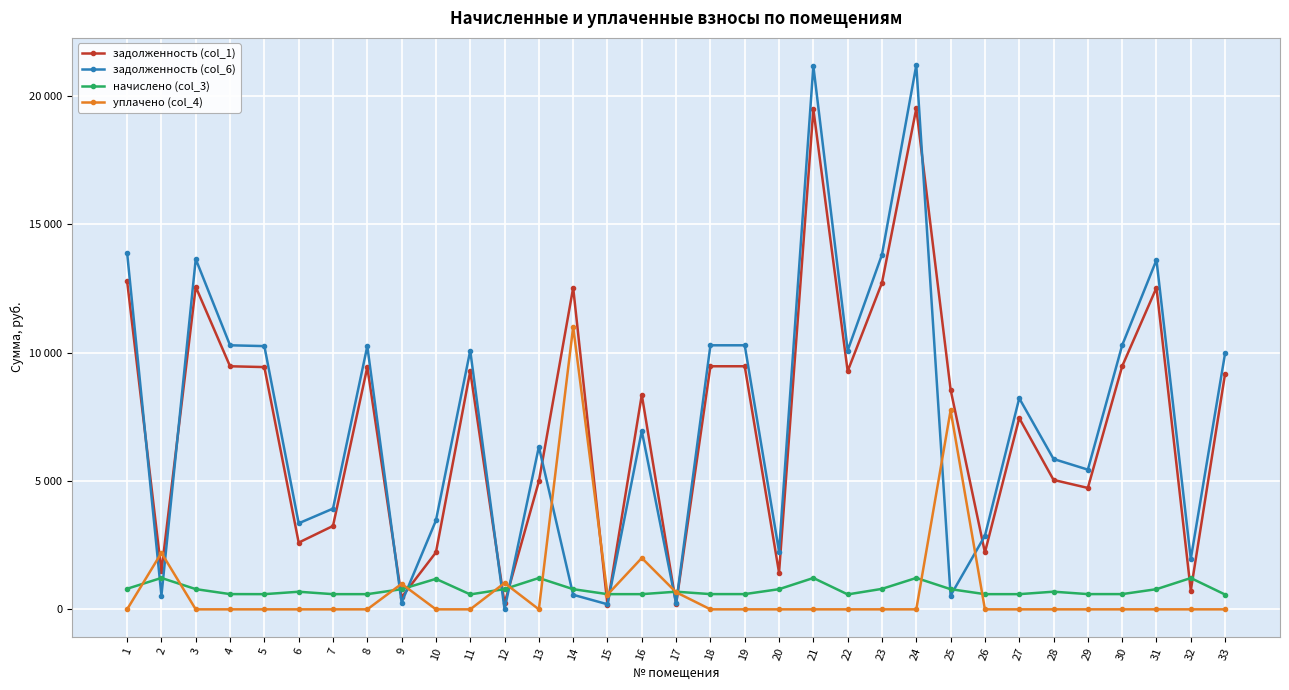

Reading right to left, list all the values displayed in this chart.

задолженность (col_1): 9177.2	729.6	12523.1	9464.1	4726.7	5038.9	7447.4	2214.6	8552.9	19501.7	12714.3	9272.9	19469.8	1427.9	9464.1	9464.1	205.3	8354.9	177.0	12523.1	4982.5	236.2	9272.9	2216.5	470.0	9432.2	3246.7	2598.2	9432.2	9464.1	12554.9	1485.3	12778.1
задолженность (col_6): 9971.6	1963.0	13603.6	10280.7	5439.4	5854.1	8219.7	2863.1	537.3	21189.7	13811.3	10075.5	21155.1	2249.1	10280.7	10280.7	227.6	6946.3	197.1	566.7	6330.1	0.0	10075.5	3459.3	261.7	10248.6	3921.7	3349.6	10248.6	10280.7	13638.2	536.1	13880.6
начислено (col_3): 575.4	1218.8	785.2	593.4	593.4	687.3	591.4	591.4	785.2	1222.8	797.2	581.4	1220.8	785.2	593.4	593.4	687.3	591.4	591.4	785.2	1220.8	789.2	581.4	1186.8	785.2	591.4	591.4	685.3	591.4	593.4	787.2	1222.8	801.2
уплачено (col_4): 0.0	0.0	0.0	0.0	0.0	0.0	0.0	0.0	7747.1	0.0	0.0	0.0	0.0	0.0	0.0	0.0	665.0	2000.0	571.3	10996.9	0.0	1025.4	0.0	0.0	993.5	0.0	0.0	0.0	0.0	0.0	0.0	2200.0	0.0